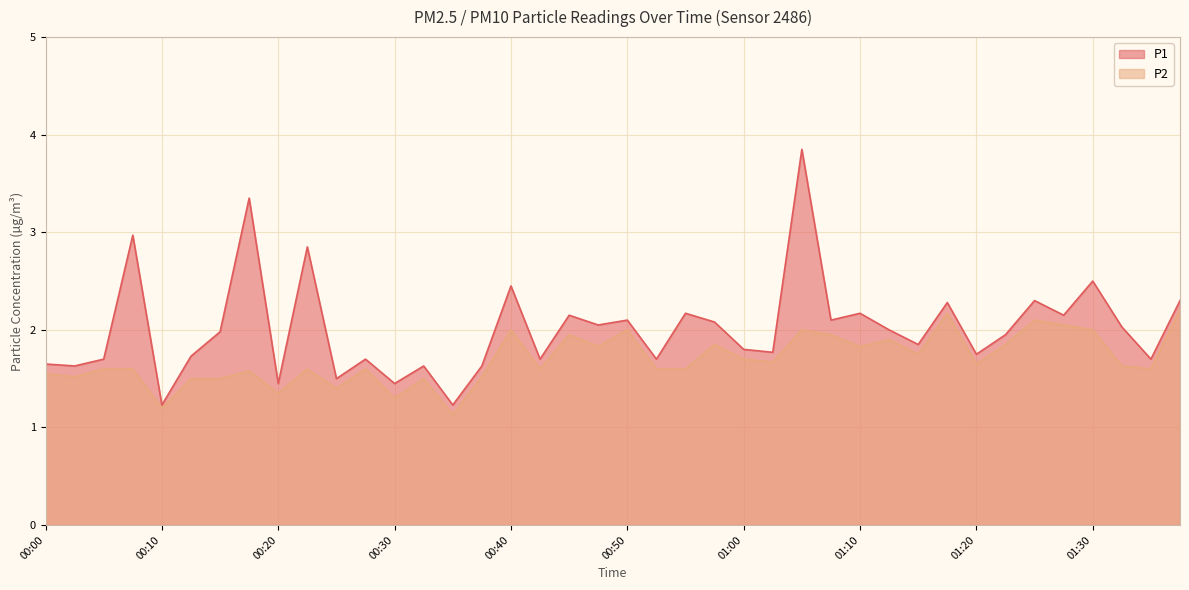

Does the chart display data point markers on the line(s)?

No